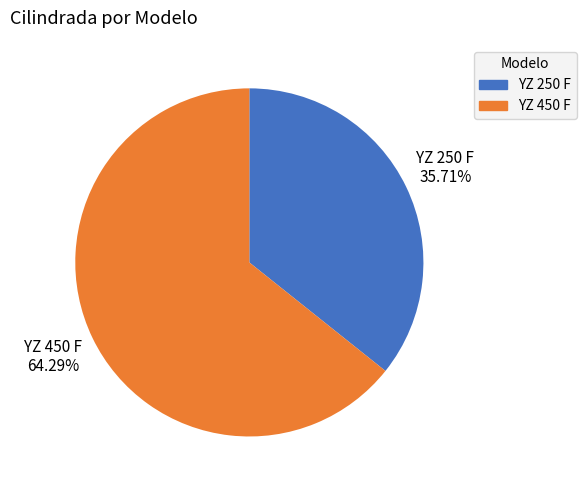

Is it true that YZ 250 F is 36% of the pie?

True